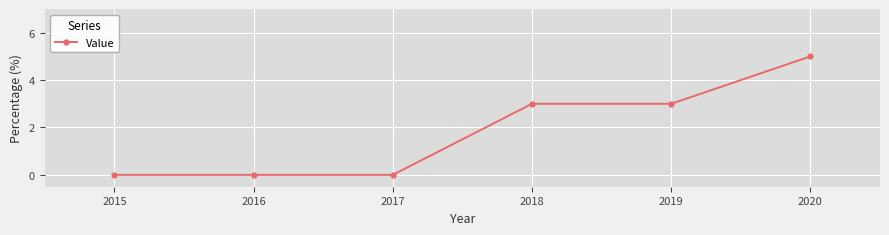

The value at 2015 is 0. True or false?

True